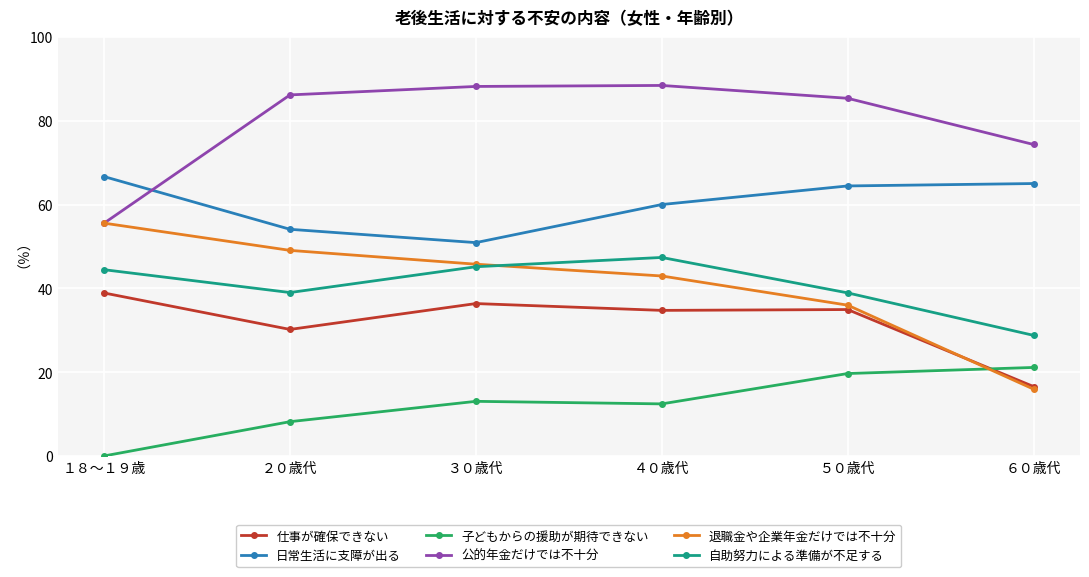

True or false: 子どもからの援助が期待できない and 日常生活に支障が出る cross at least once.

False